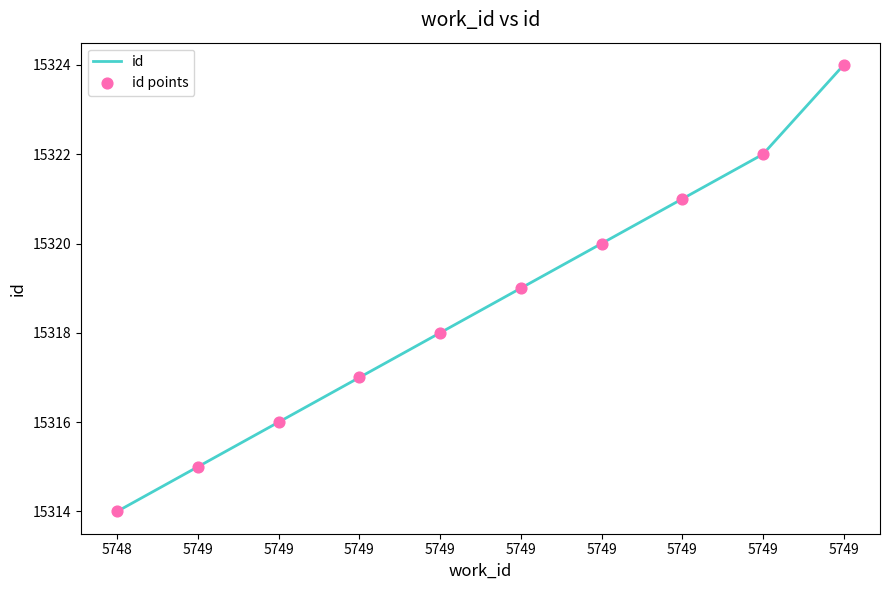

Does the chart have visible grid lines?

No